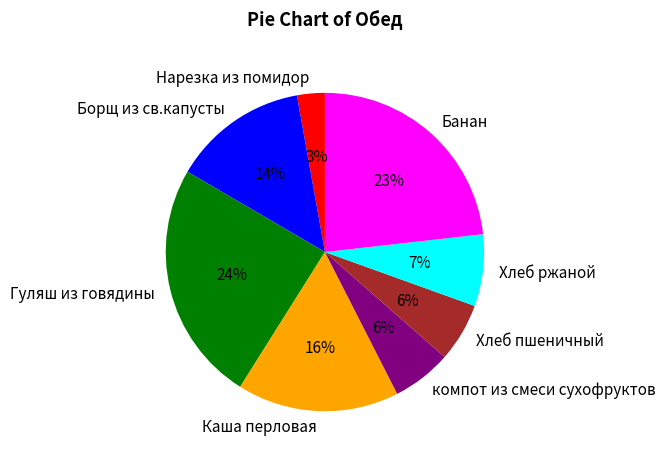

What is the ratio of the value at Нарезка из помидор to the value at компот из смеси сухофруктов?

0.5